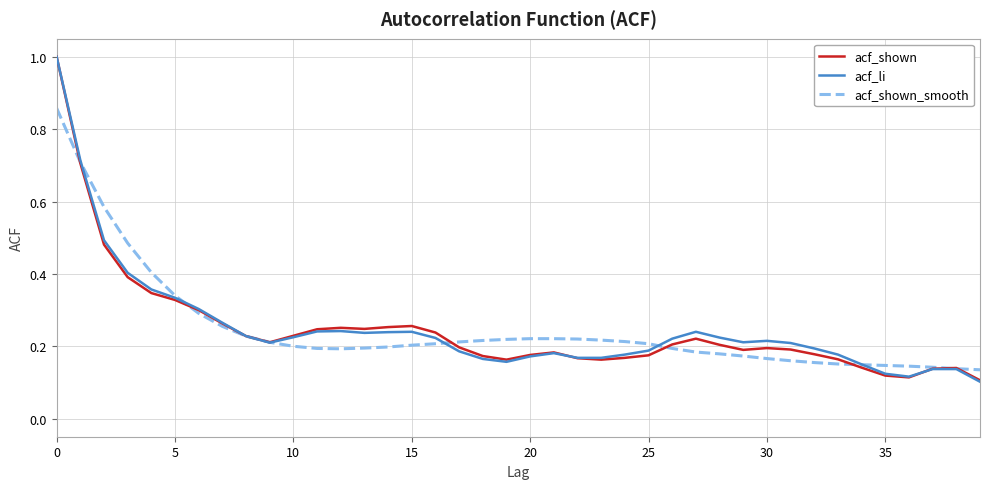

What is the greatest value displayed?

1.0